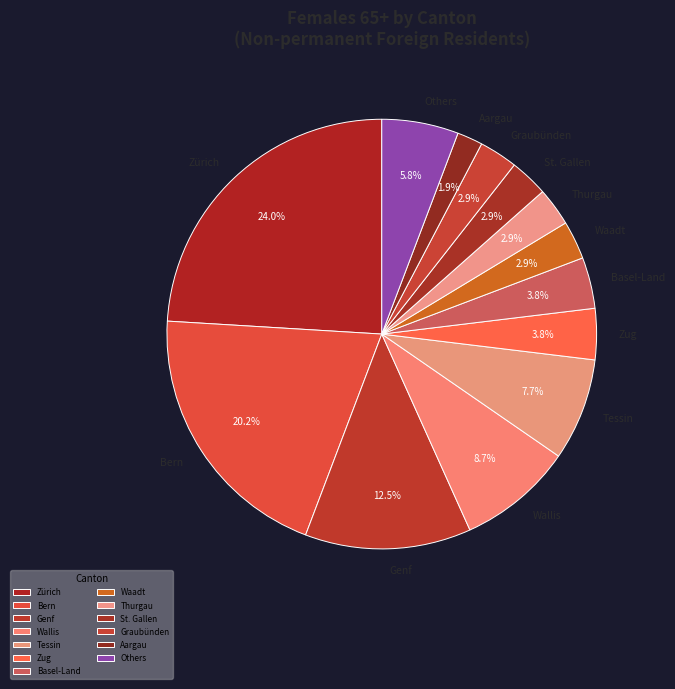

Is St. Gallen the majority of the pie?

No